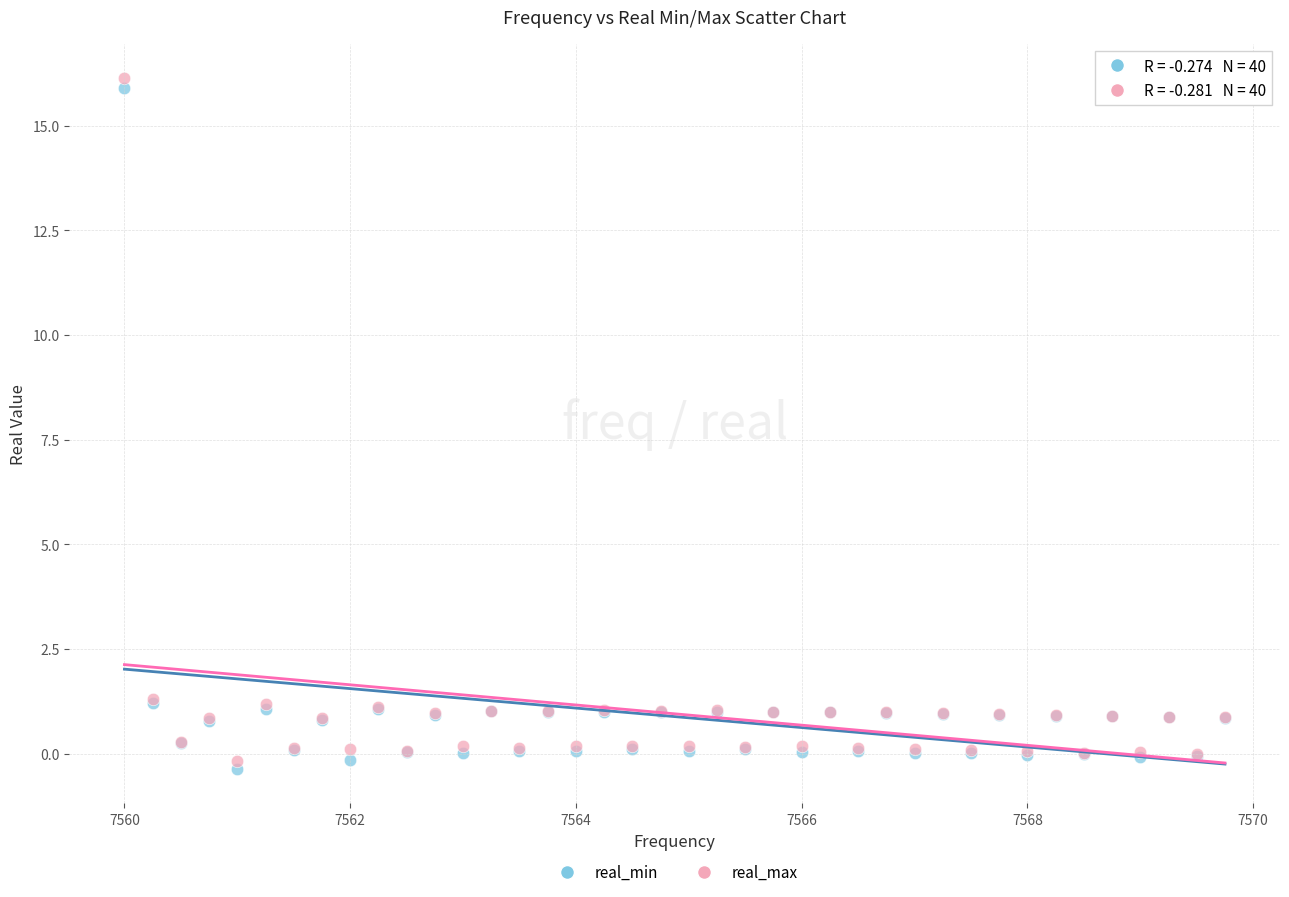

Which series reaches the minimum Y coordinate?

real_min